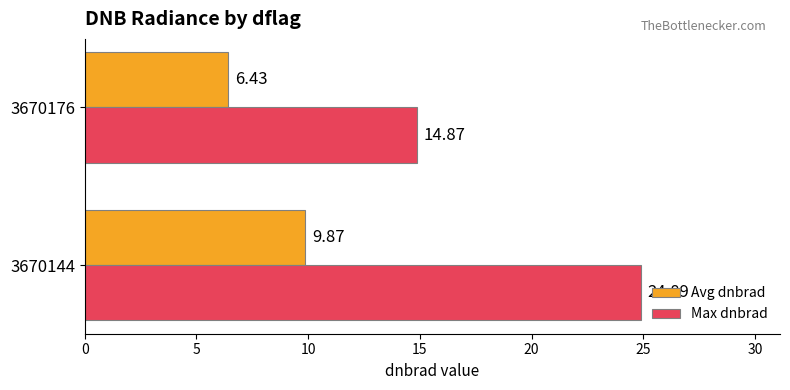

Which series has the largest range (max minus min)?

Max dnbrad